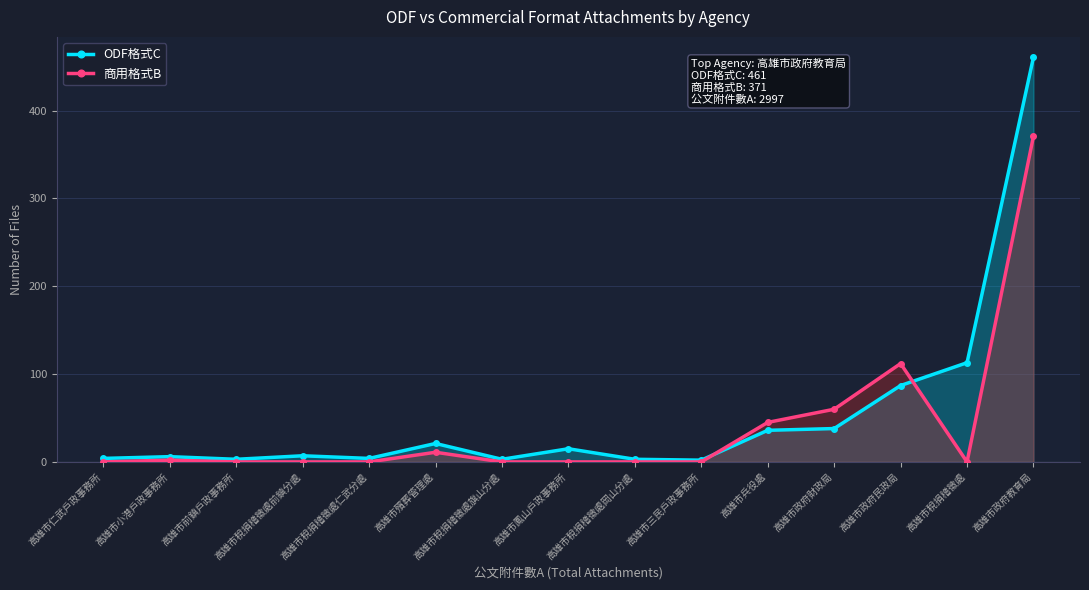

Between 高雄市小港戶政事務所 and 高雄市稅捐稽徵處岡山分處, which series saw the biggest shift?

ODF格式C